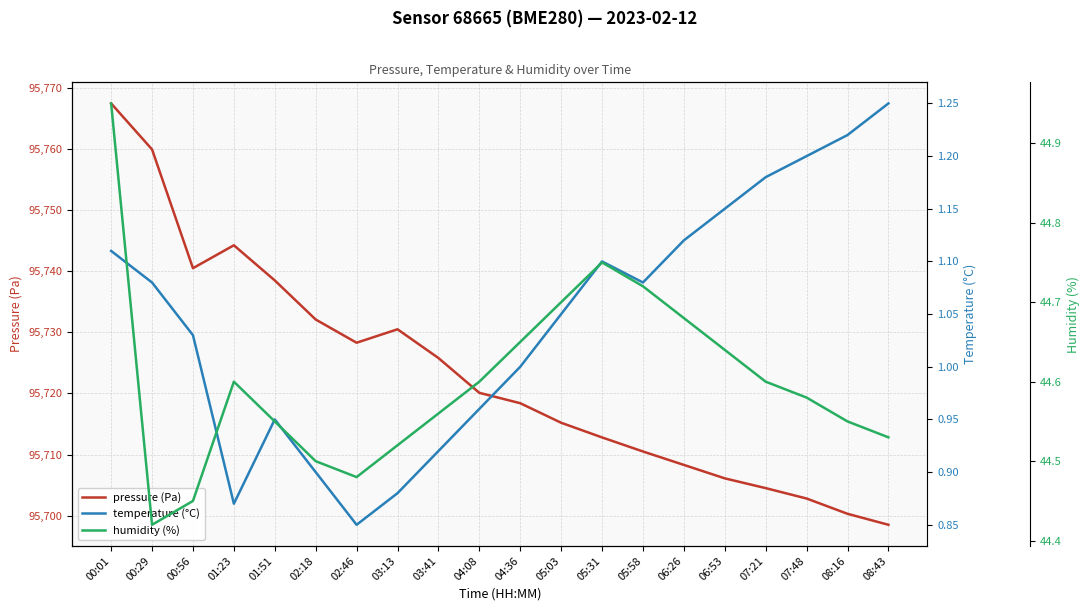

What is the average value of the humidity (%) series?

44.6